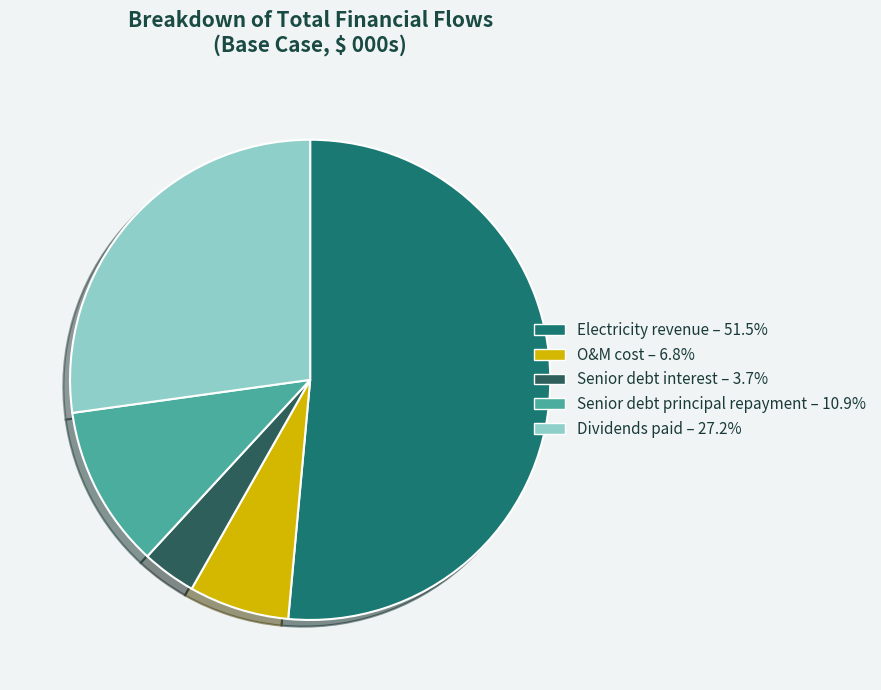

Which category has the smallest portion of the pie?

Senior debt interest